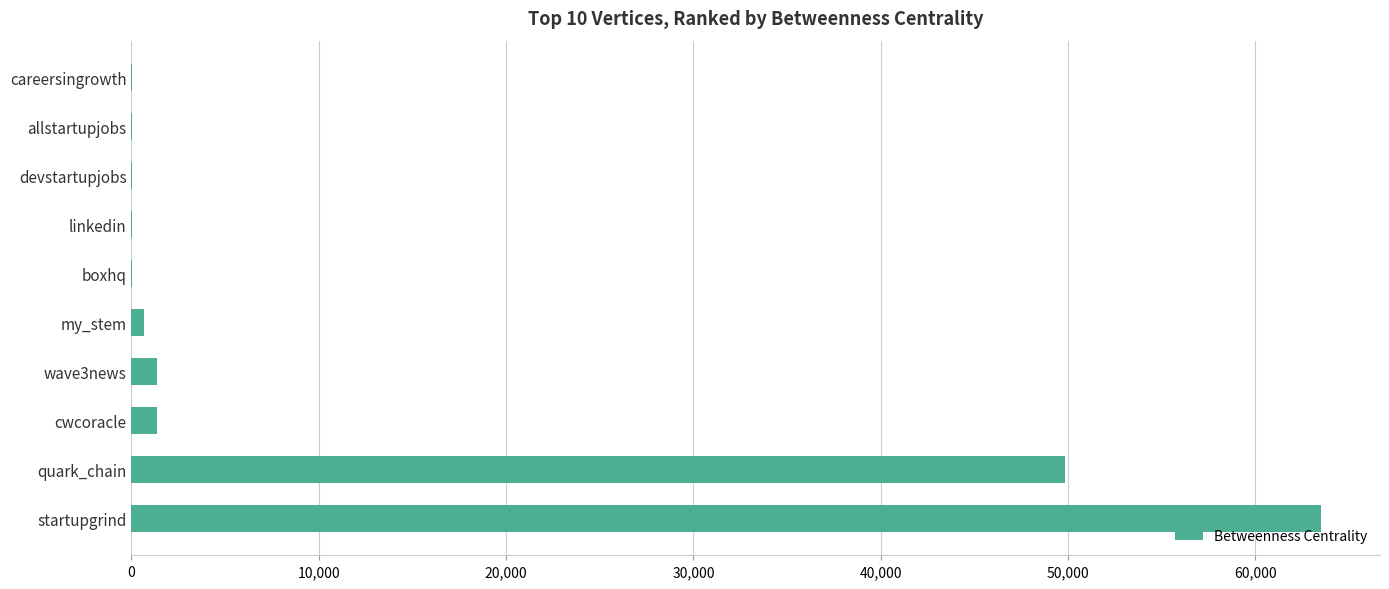

Where is the data nearest to the value 31739?

quark_chain